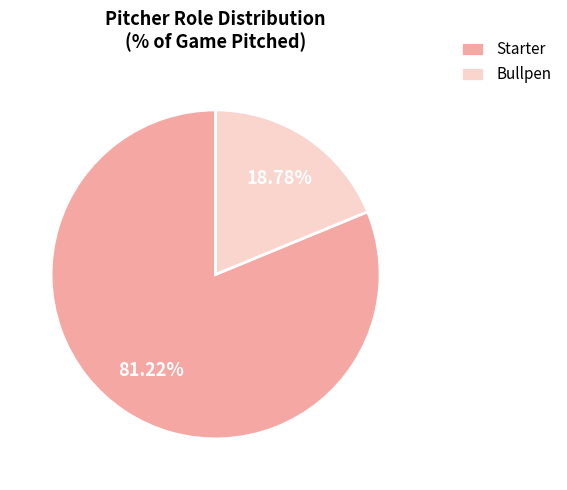

Is there any slice that represents more than half of the pie?

Yes